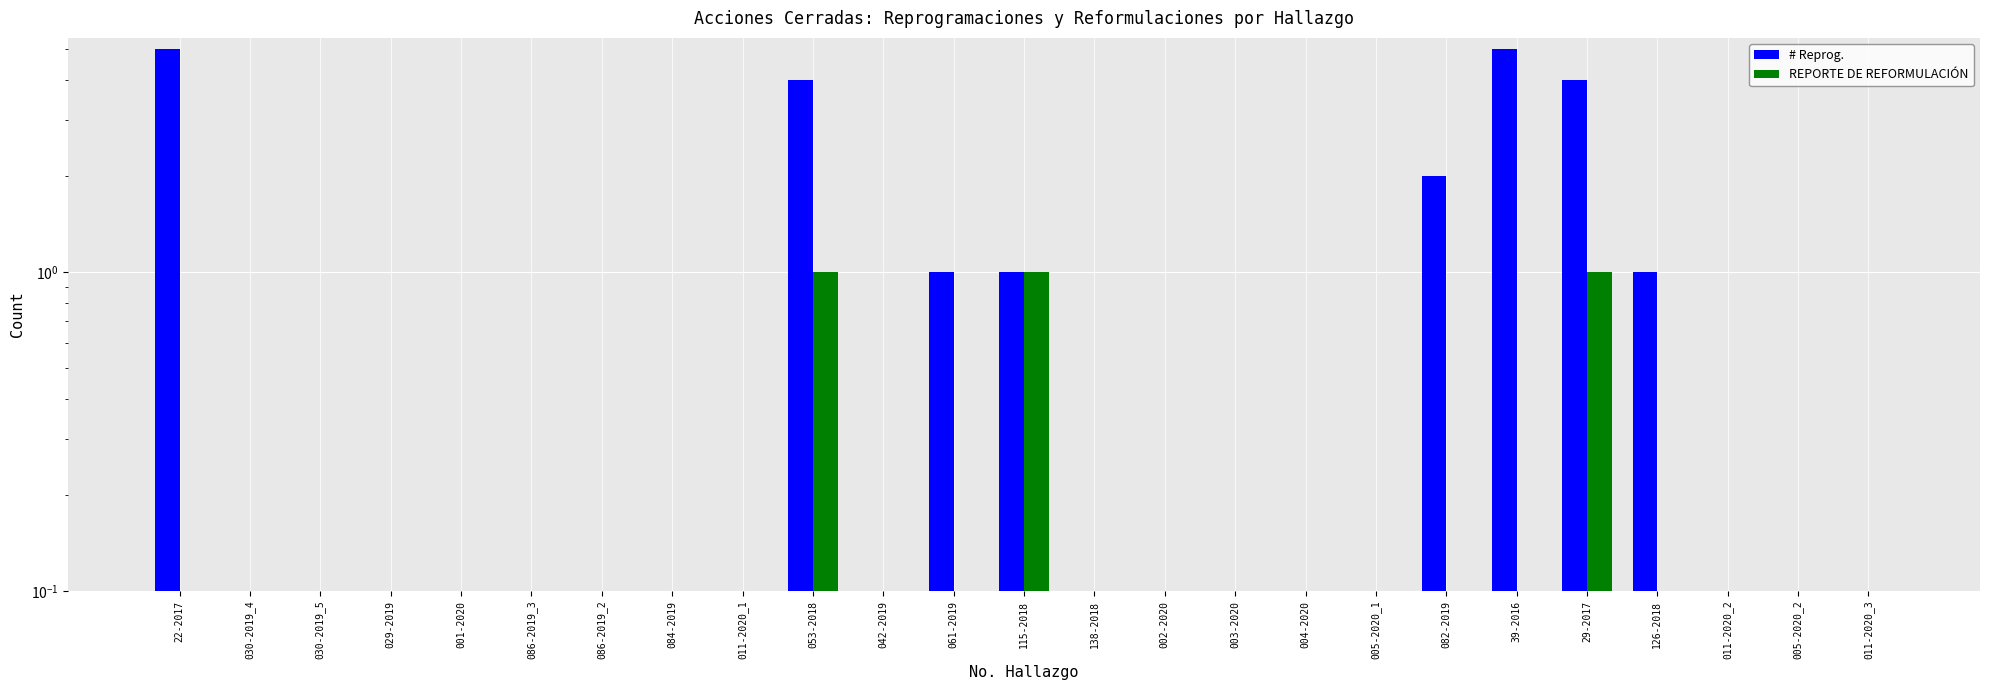

Rank the series at 005-2020_1 from highest to lowest value.

# Reprog., REPORTE DE REFORMULACIÓN